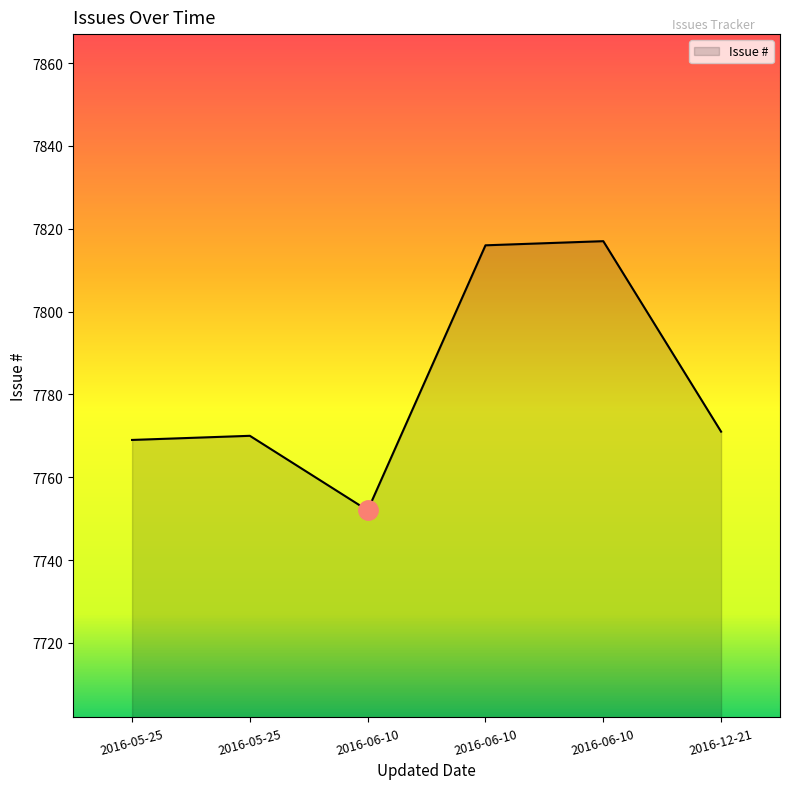

At which category does the data reach its first local valley?

2016-06-10